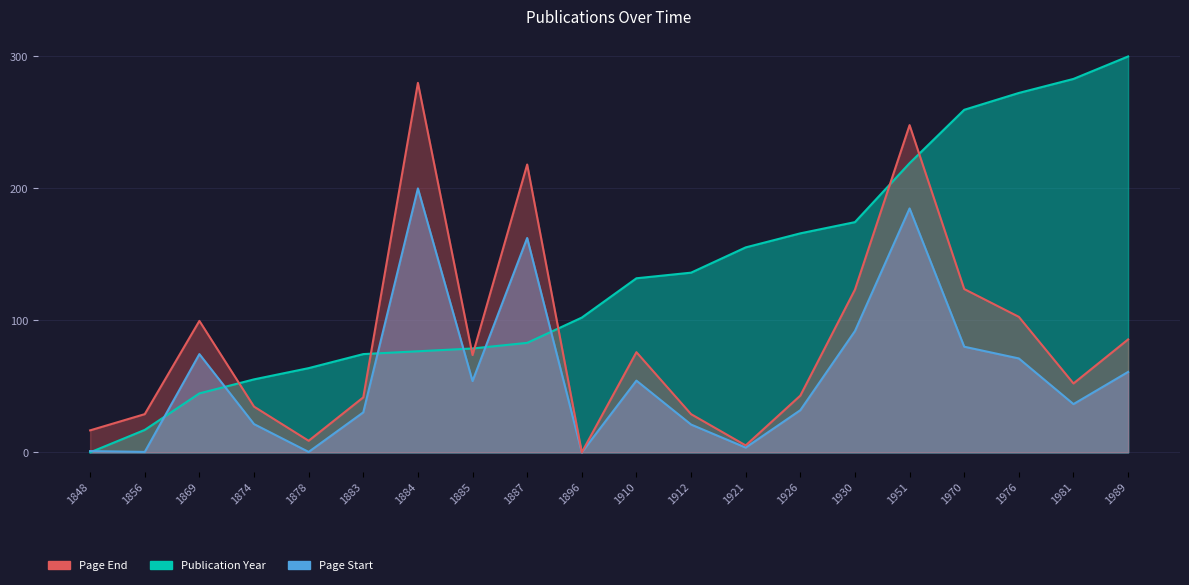

How many values in the Page Start series are below 54?

10